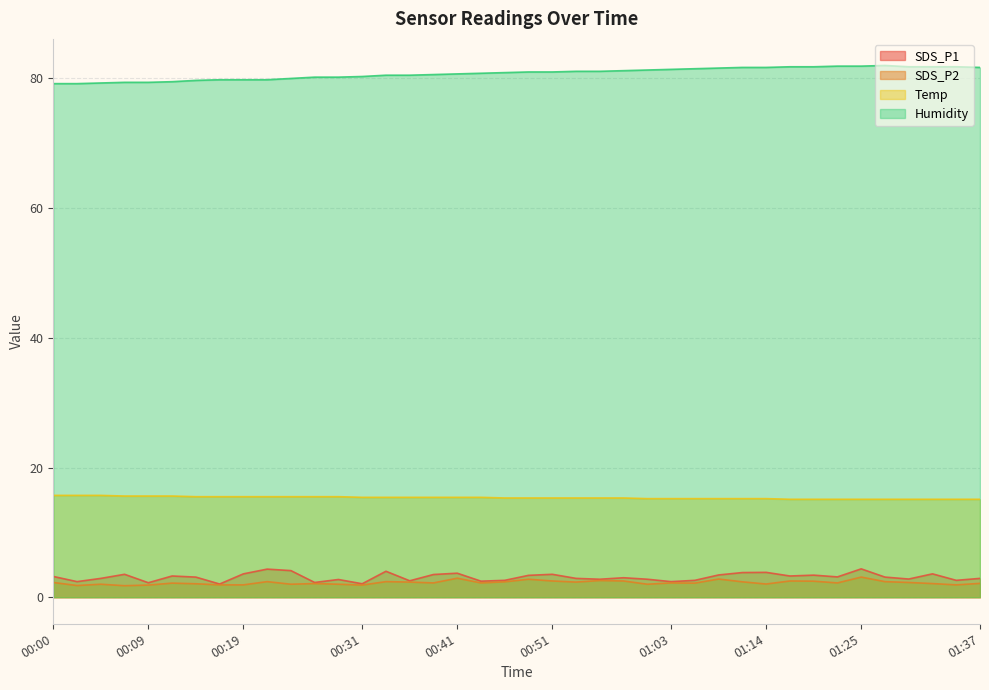

Which category has the lowest value in the SDS_P2 series?

00:07